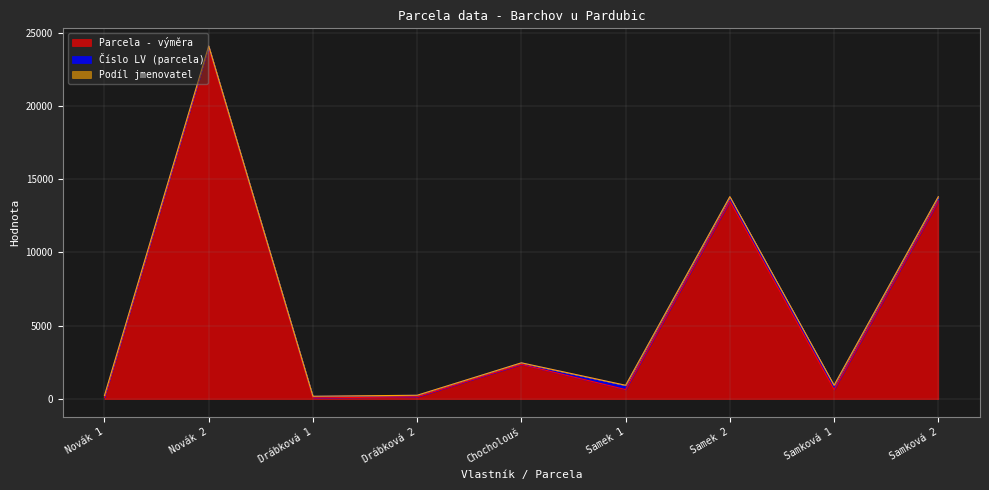

After their last crossing, which series has the higher values: Číslo LV (parcela) or Parcela - výměra?

Parcela - výměra